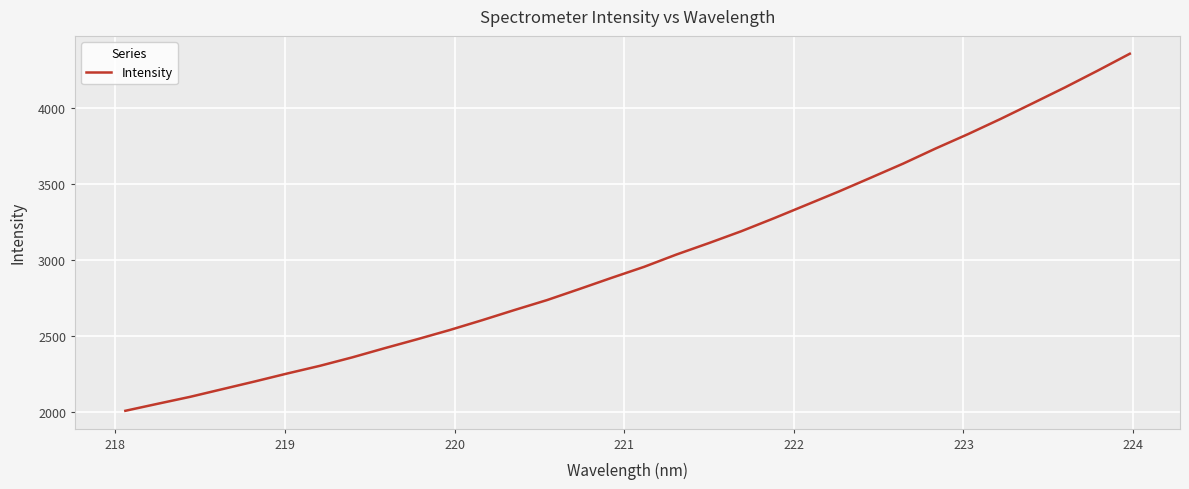

What is the difference between the maximum and minimum values?

2342.7